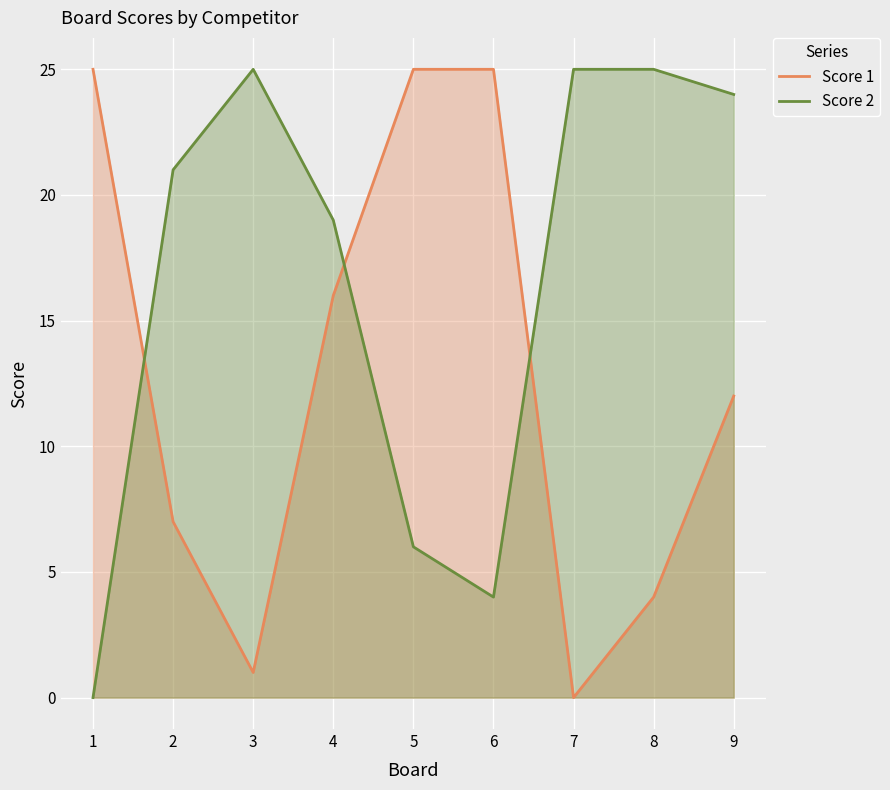

Count the number of data series in this chart.

2